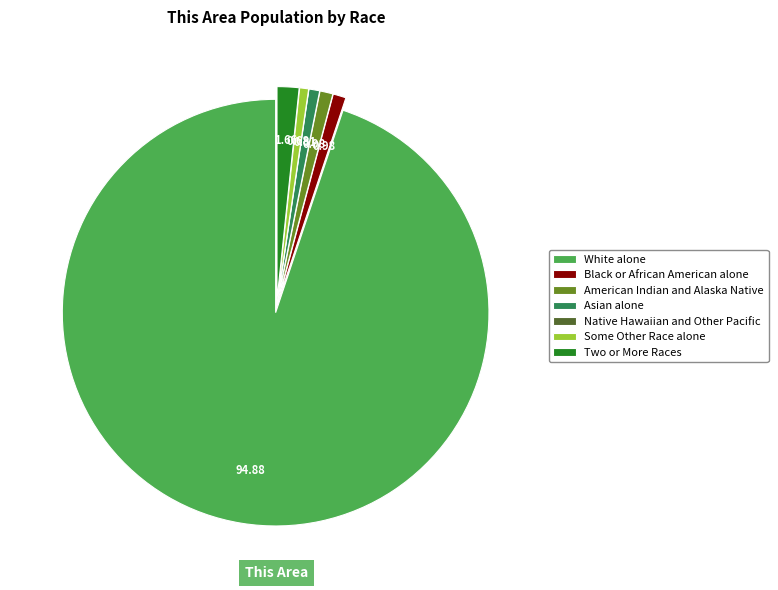

Is the sum of Asian alone and White alone greater than half?

Yes